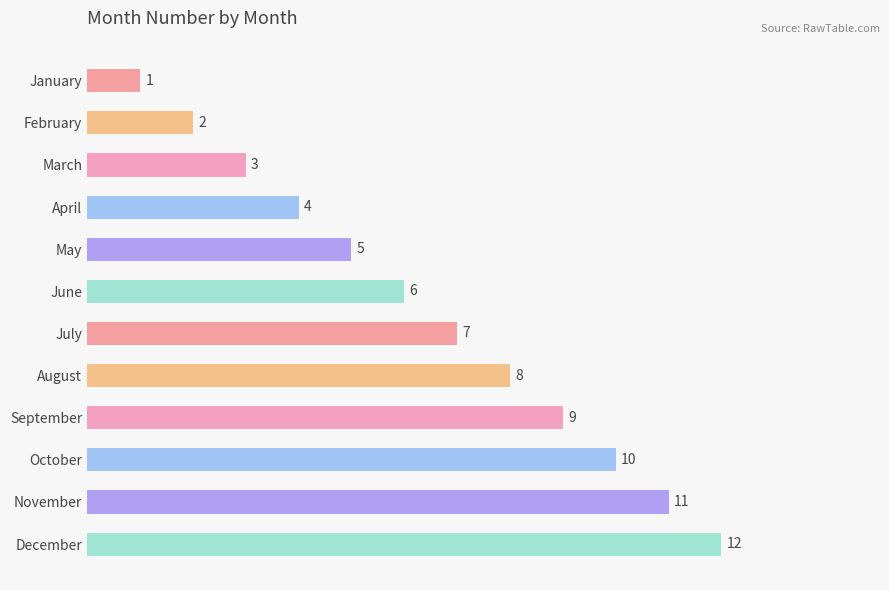

What is the value of the 10th bar from the top?

10